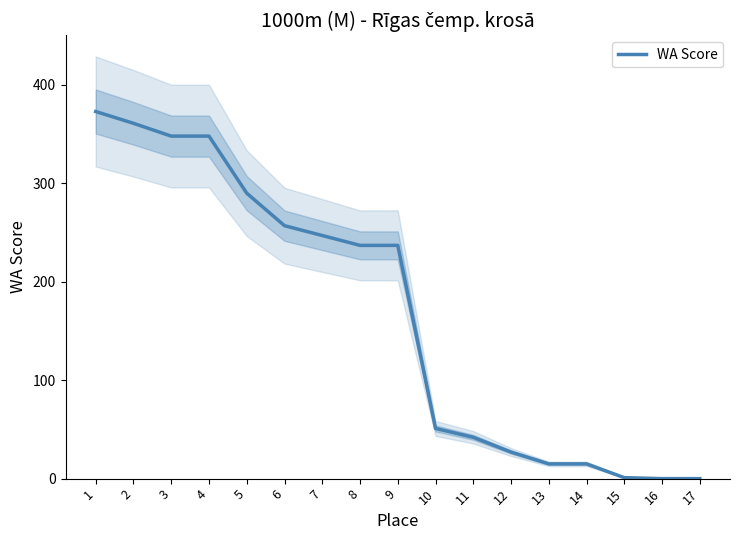

Between 7 and 2, which is larger?

2